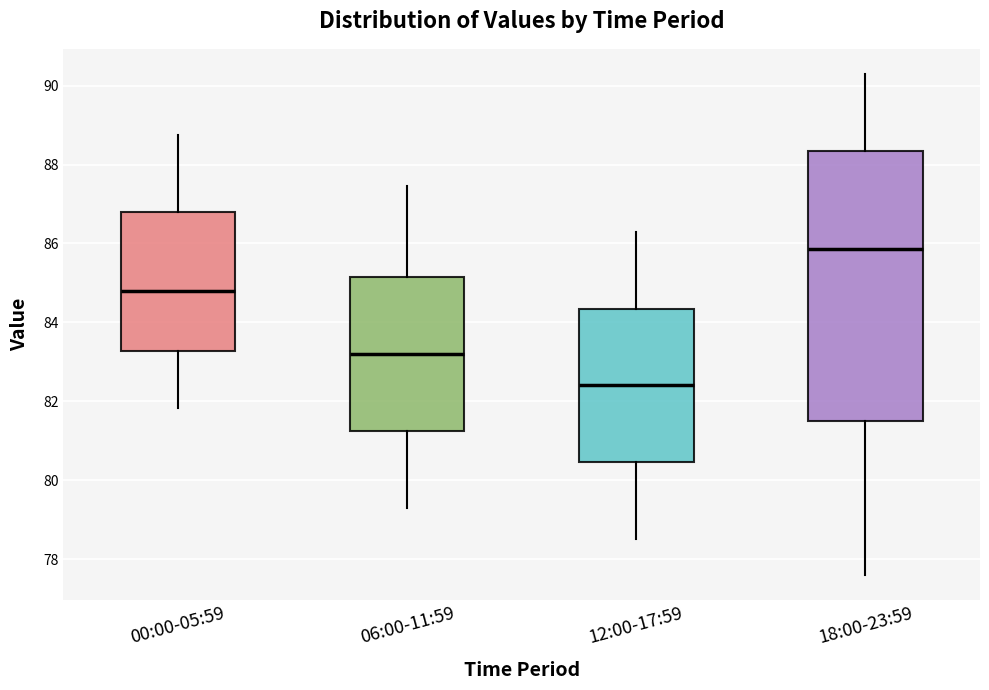

Where is the upper edge of the box for 18:00-23:59 on the y-axis? The values are not printed on the chart, so give them approximately, as read against the axis.

88.4